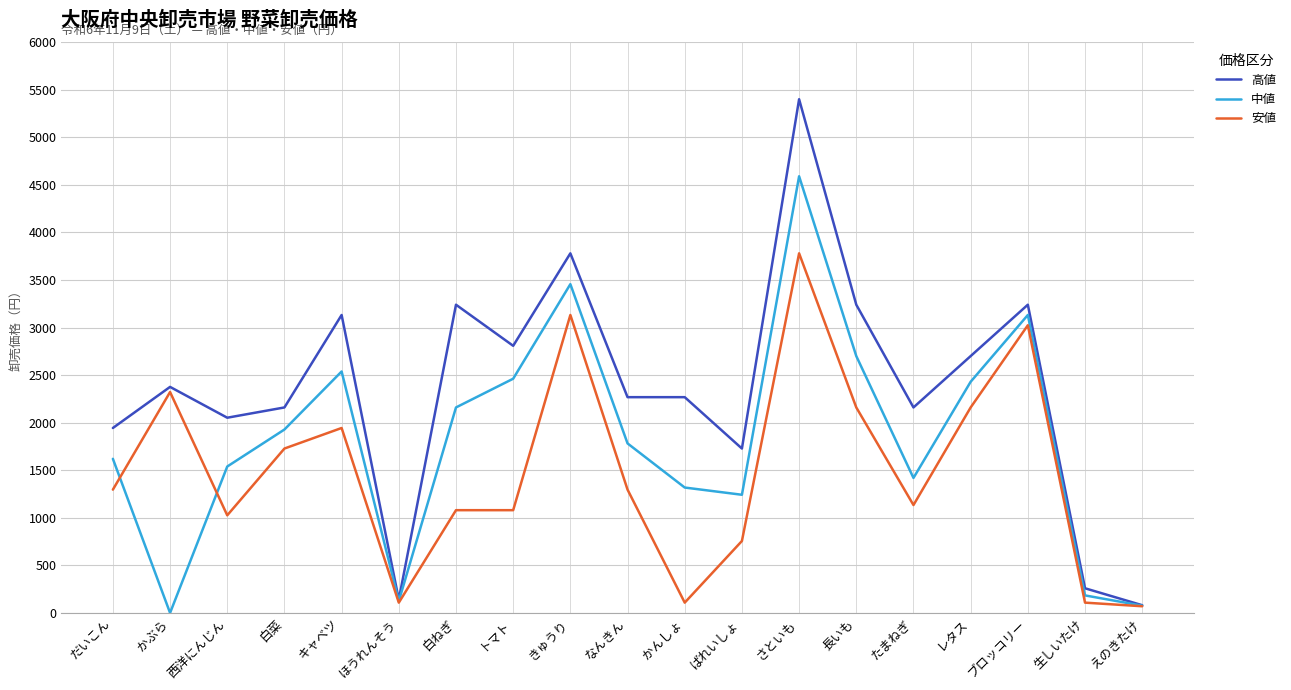

Where is the first local minimum for 安値?

西洋にんじん